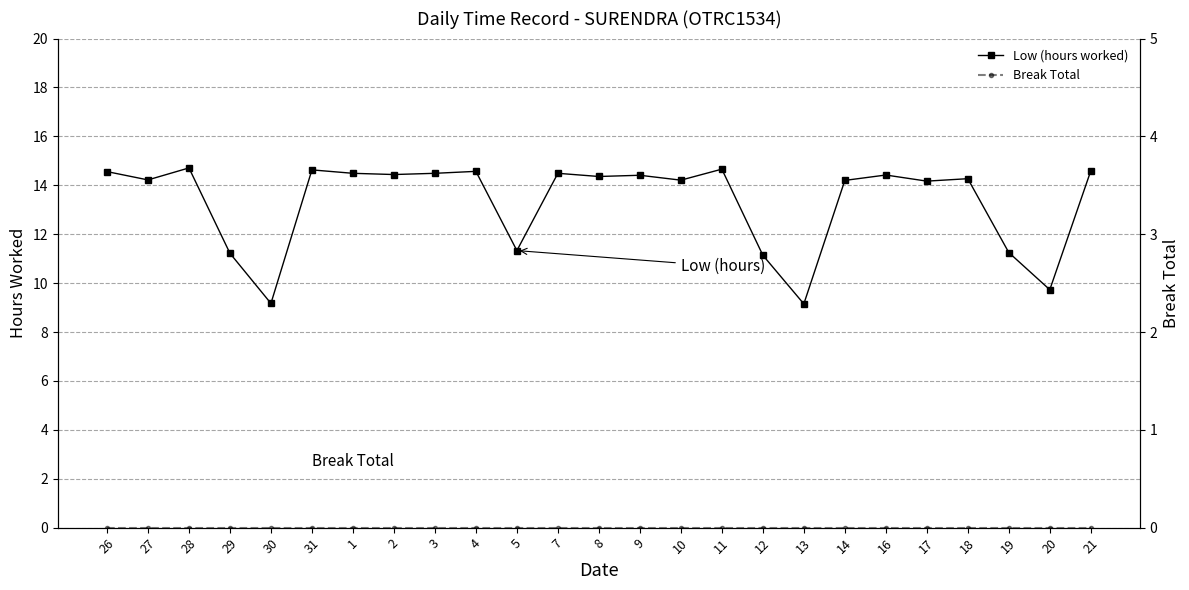

At how many categories does at least one series exceed 10?

22